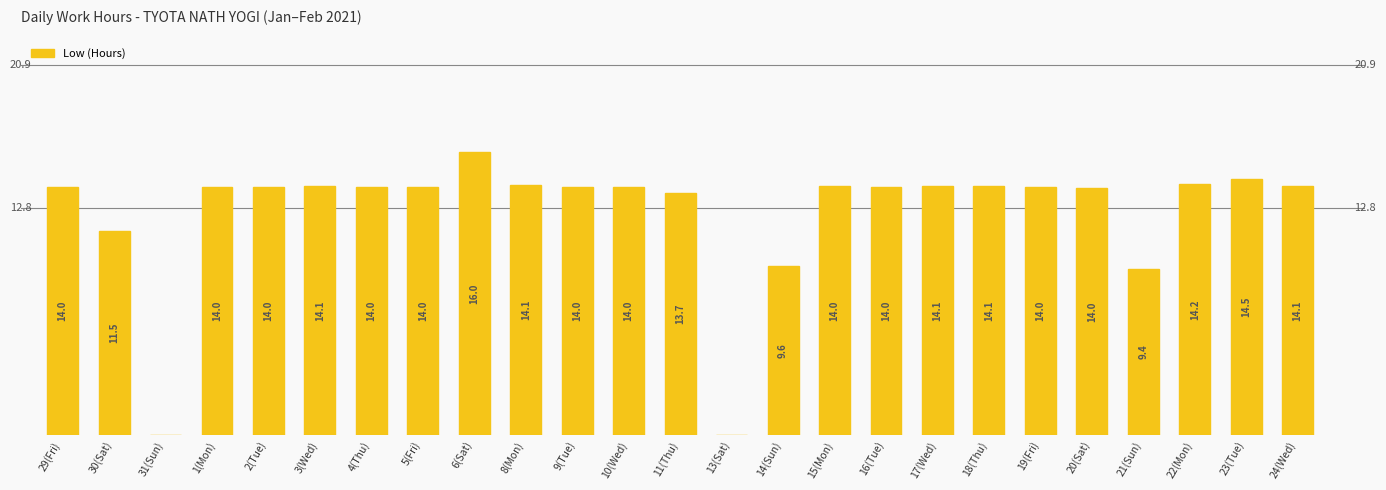

Which category has the highest value across all series?

6(Sat)